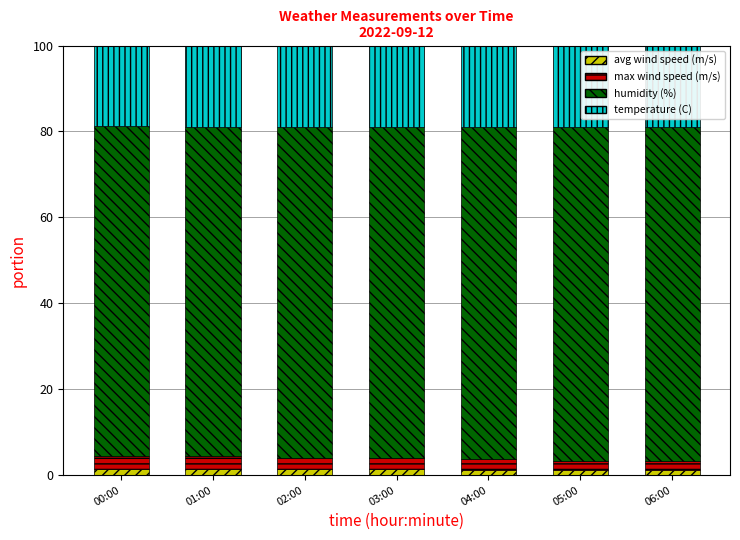

Does the chart contain any negative values?

No